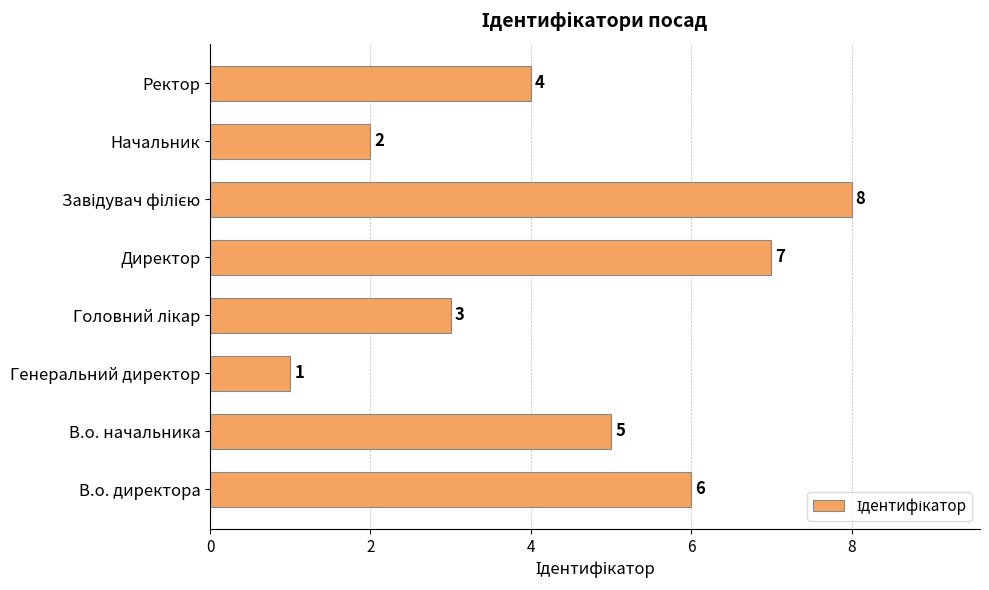

Which has a higher value, Начальник or В.о. директора?

В.о. директора